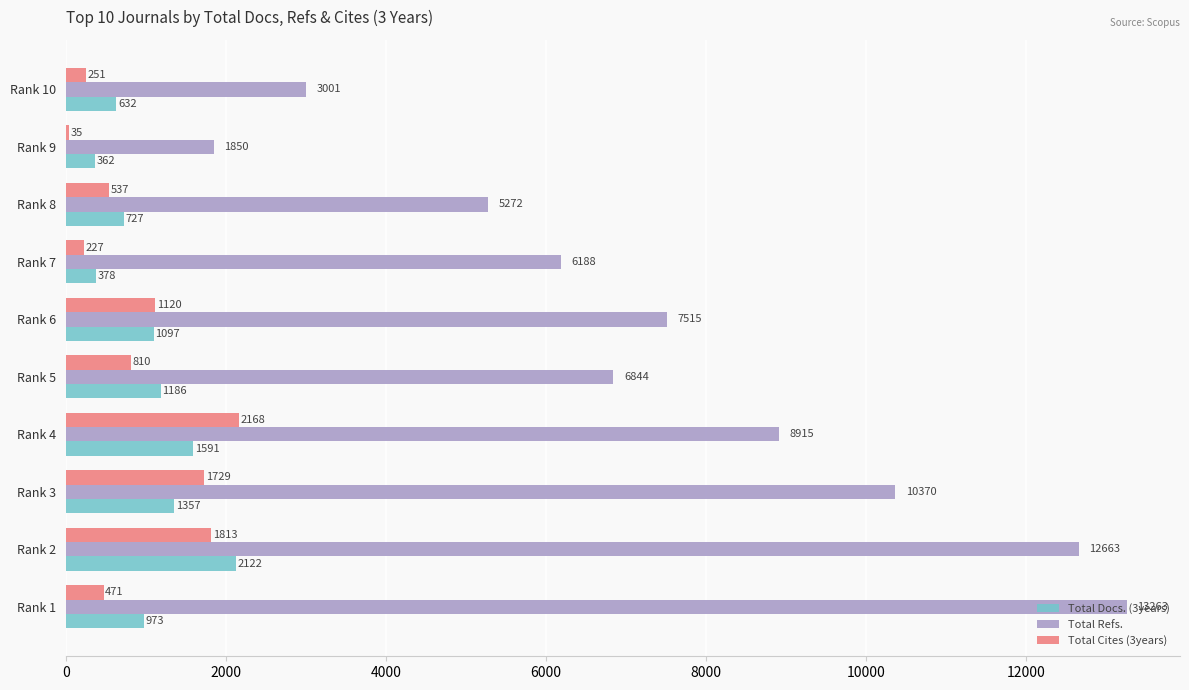

Is it true that Total Cites (3years) equals 1120 at Rank 6?

True